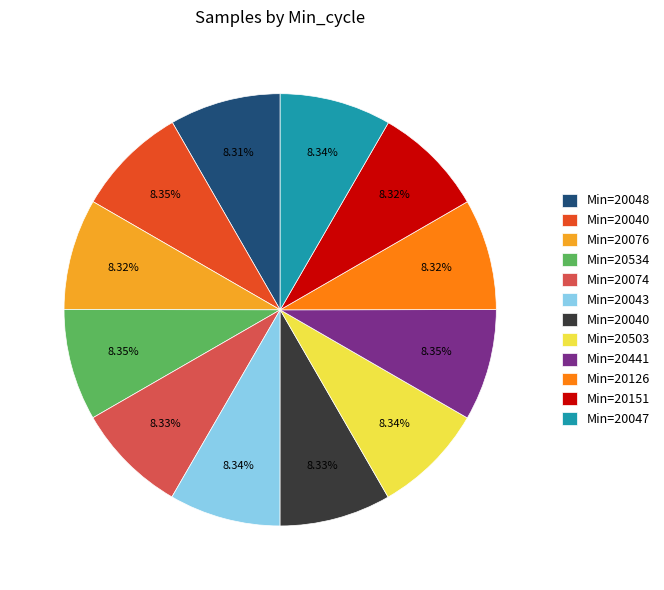

Does any single category account for the majority?

No